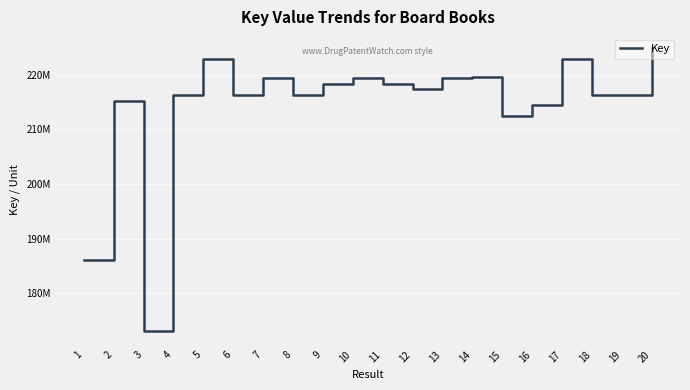

What is the value of the 16th point from the left?

214433907